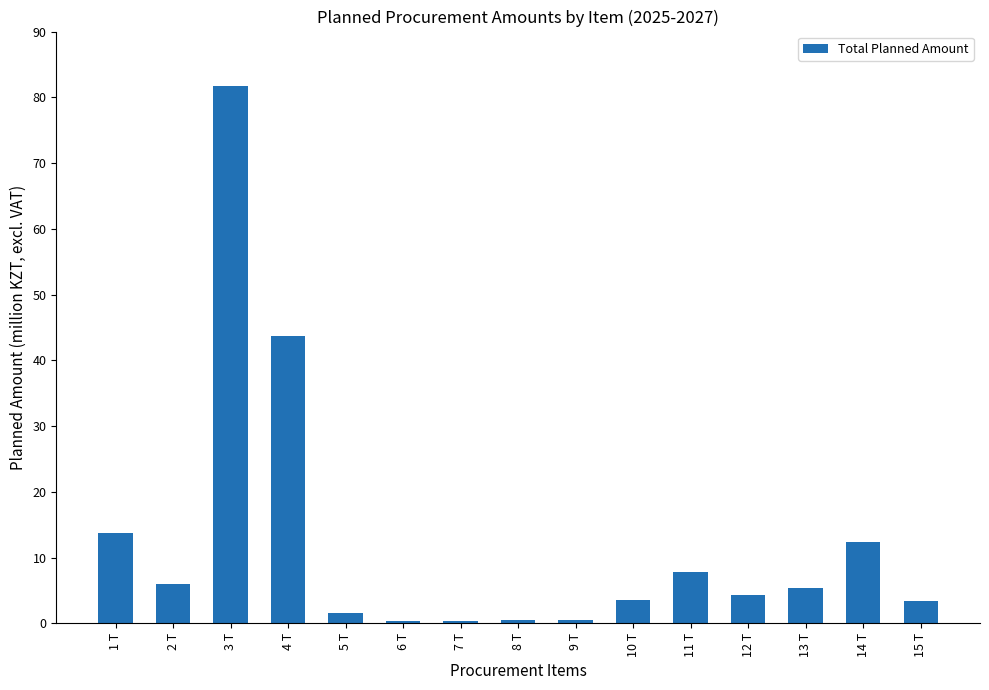

Rank the categories by value from lowest to highest.

6 T, 7 T, 9 T, 8 T, 5 T, 15 T, 10 T, 12 T, 13 T, 2 T, 11 T, 14 T, 1 T, 4 T, 3 T